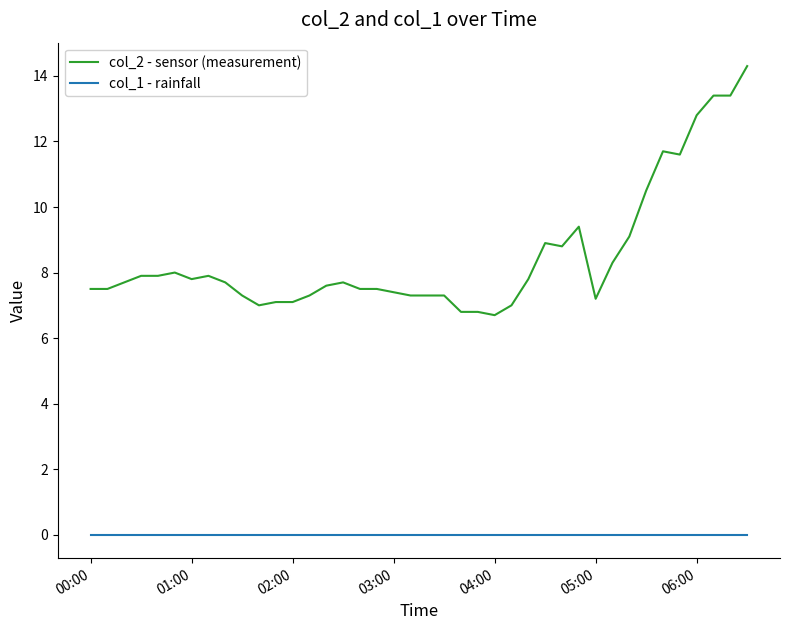

What is the average value of the col_2 - sensor (measurement) series?

8.5